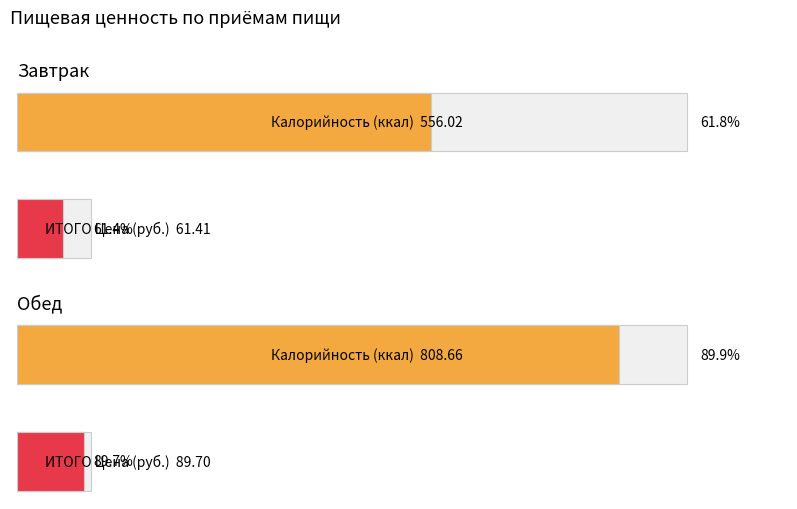

The Белки series shows 25.4 at Завтрак. True or false?

False